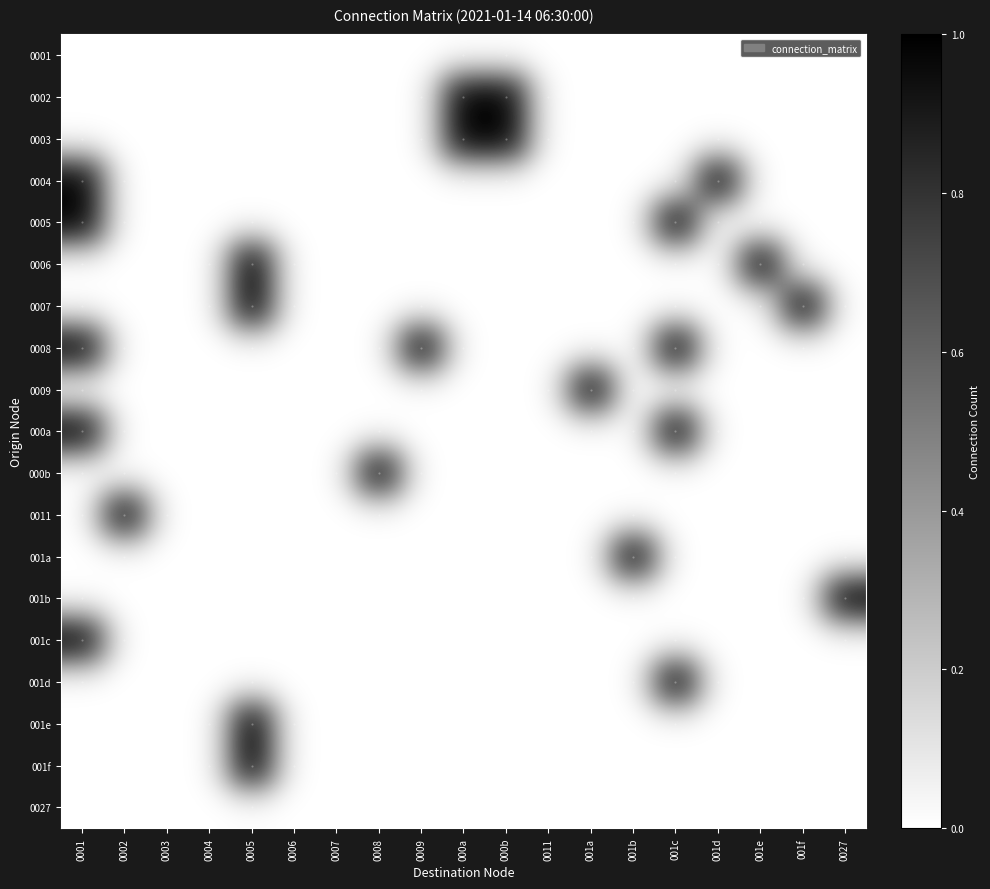

How many data points does each series have?

19